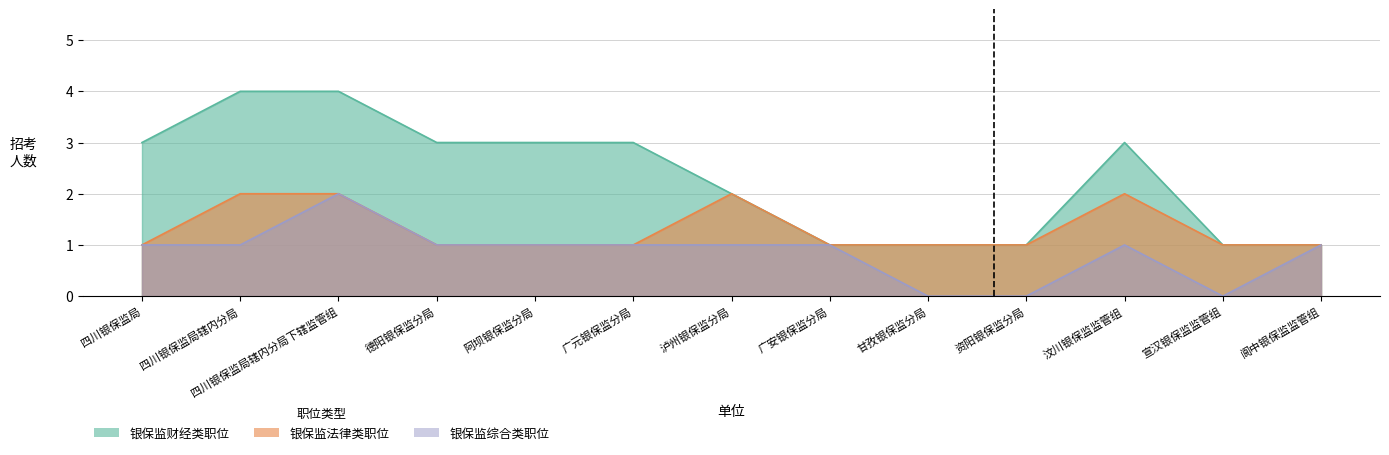

Where is the first local maximum for 银保监综合类职位?

四川银保监局辖内分局下辖监管组